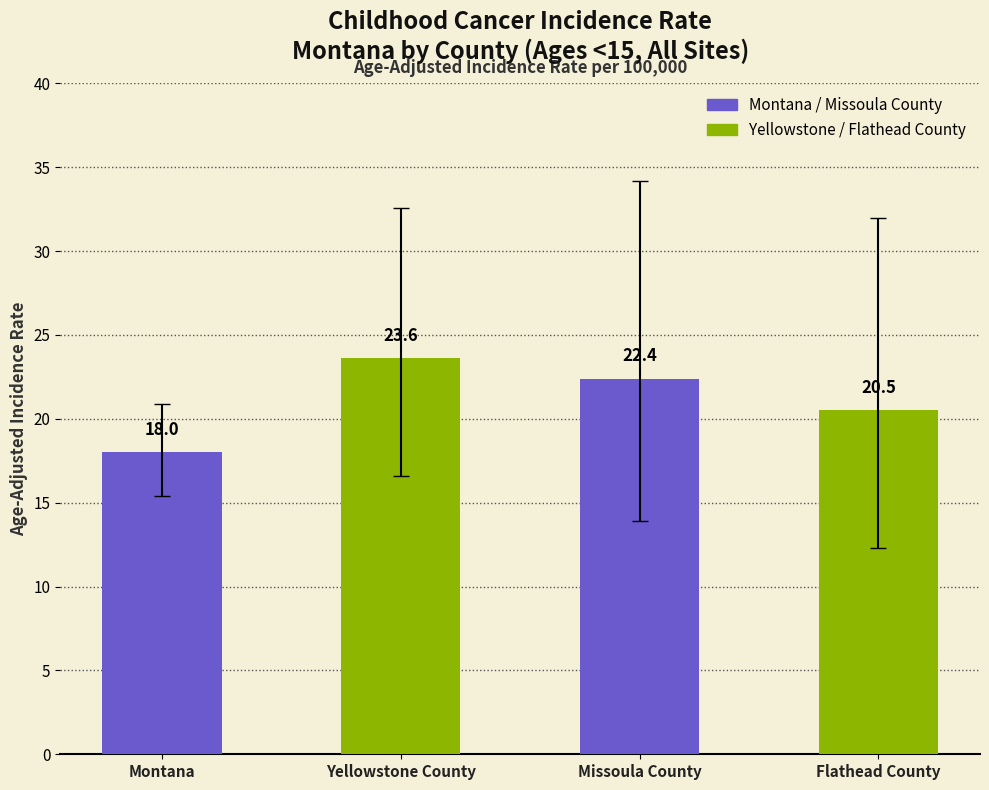

Which has a higher value, Montana or Yellowstone County?

Yellowstone County